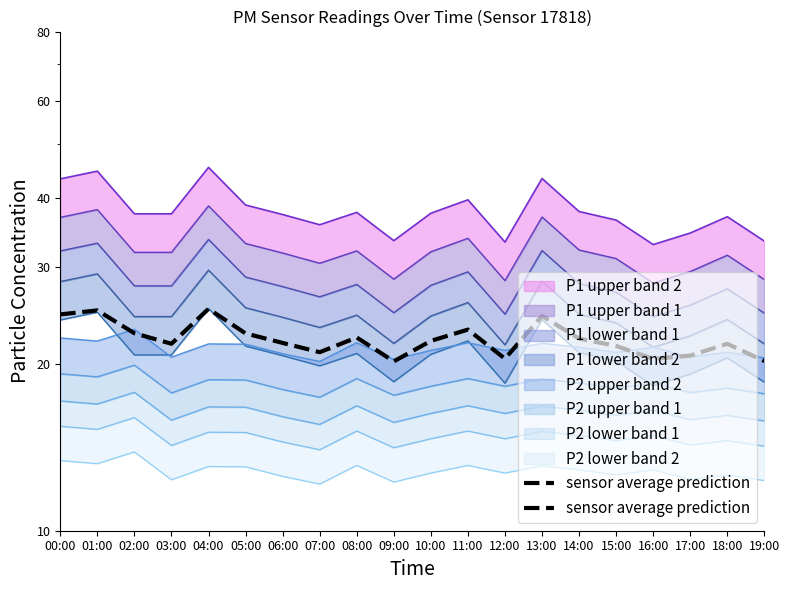

Reading left to right, transcribe all the data shown in this chart.

24.6	25.0	22.8	21.8	25.2	22.8	21.9	21.0	22.4	20.2	22.1	23.1	20.5	24.5	22.3	21.6	20.5	20.7	21.8	20.3